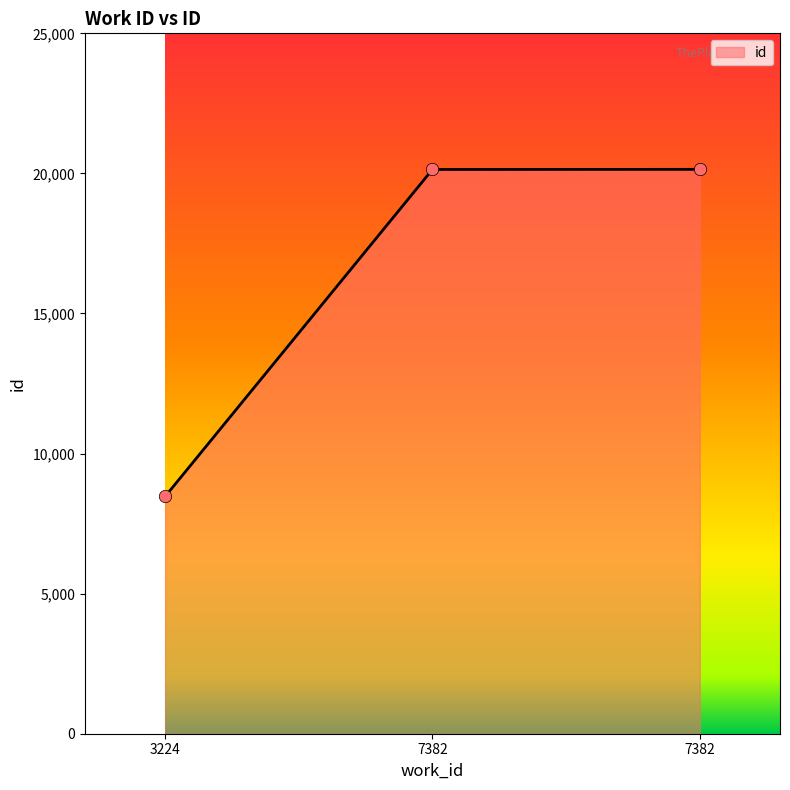

What is the ratio of the value at 7382 to the value at 3224?

2.4